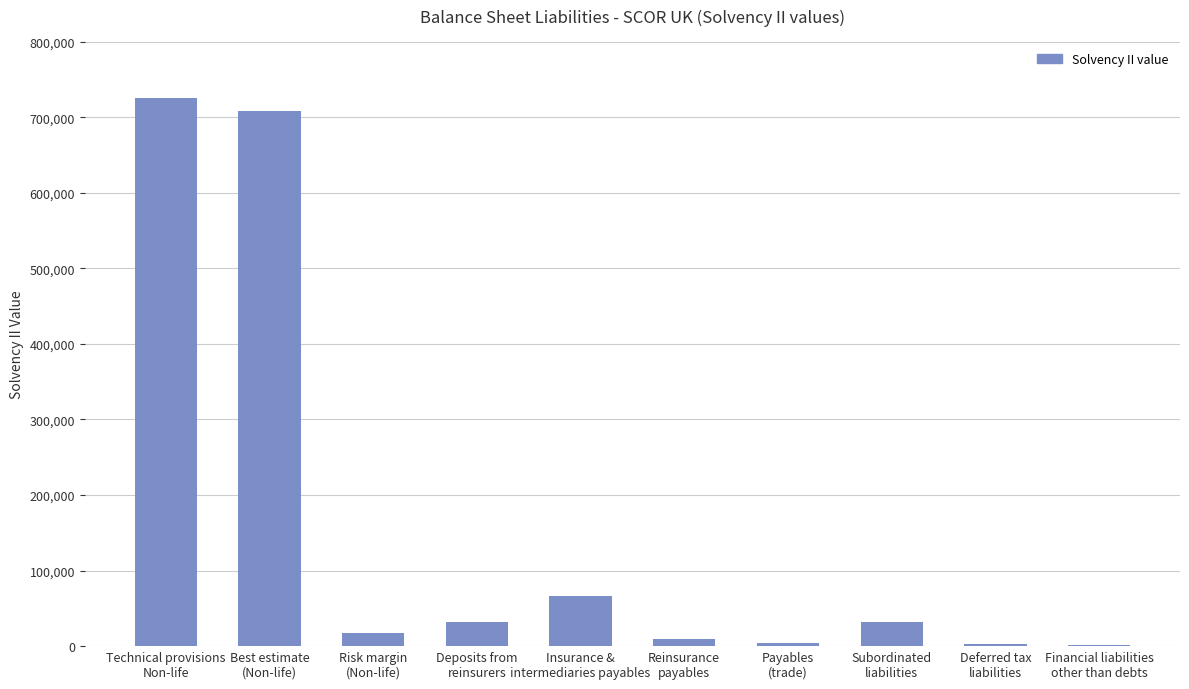

What is the ratio of the value at Reinsurance
payables to the value at Financial liabilities
other than debts?

10.0